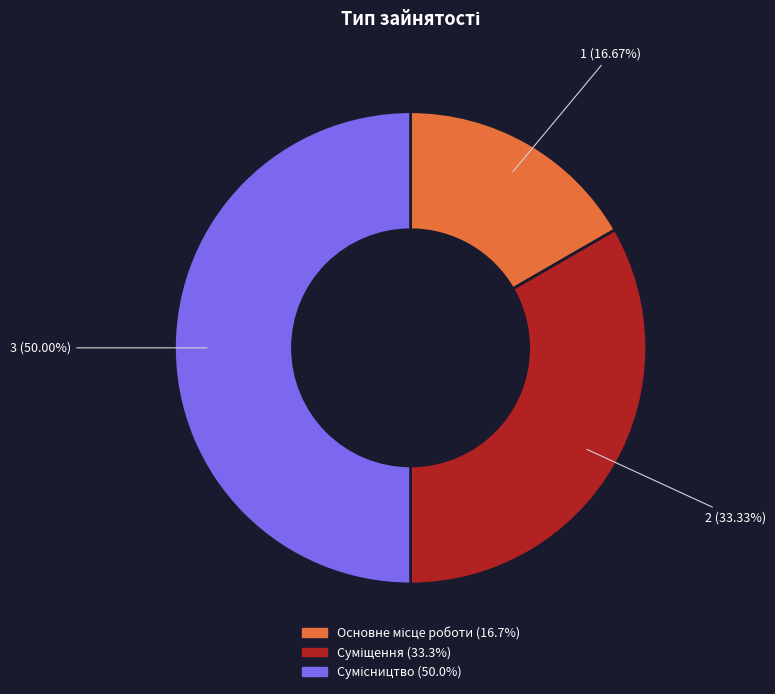

Is there a majority slice in this chart?

No